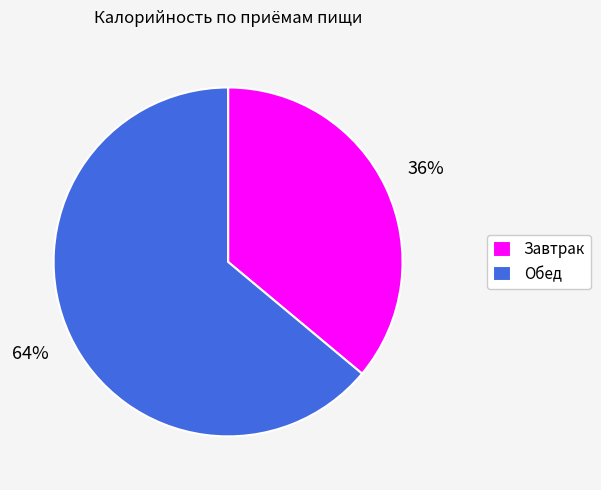

How many segments does this pie chart have?

2